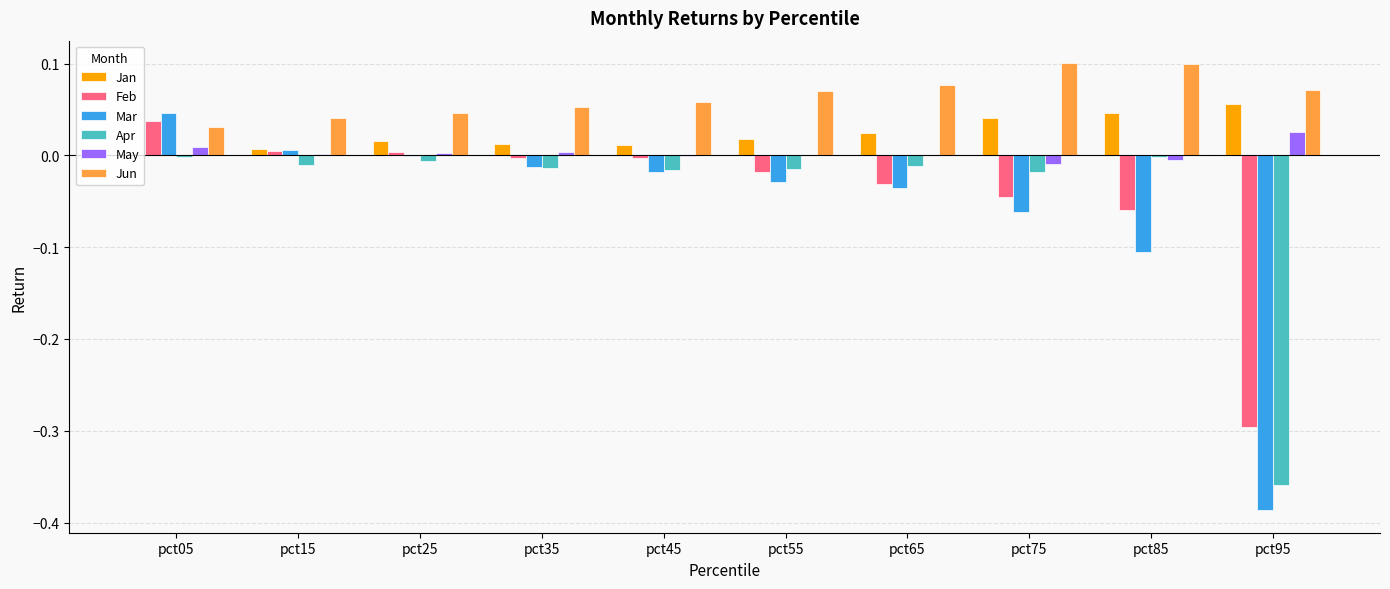

The value of Feb at pct65 is -0.0. True or false?

True